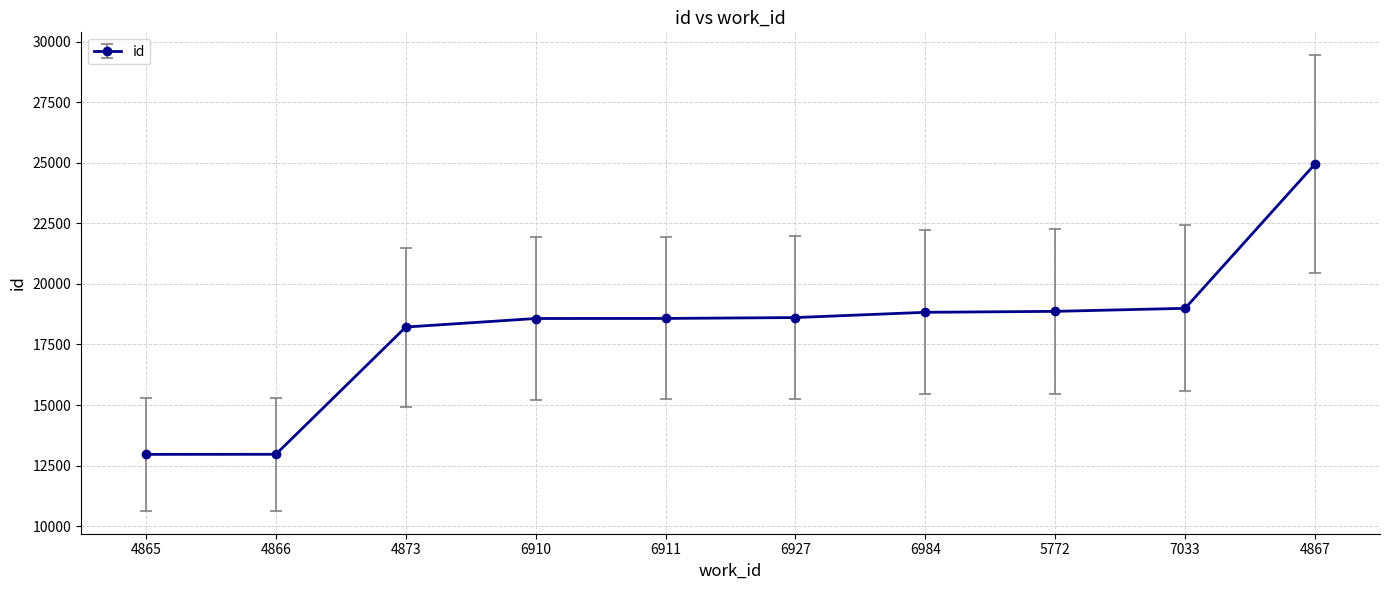

What is the sum of all values?

181550